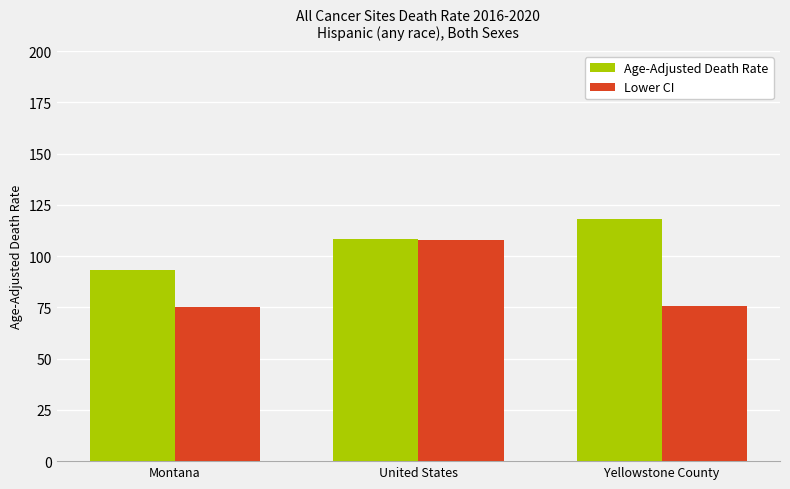

How many bars are there in each group?

2